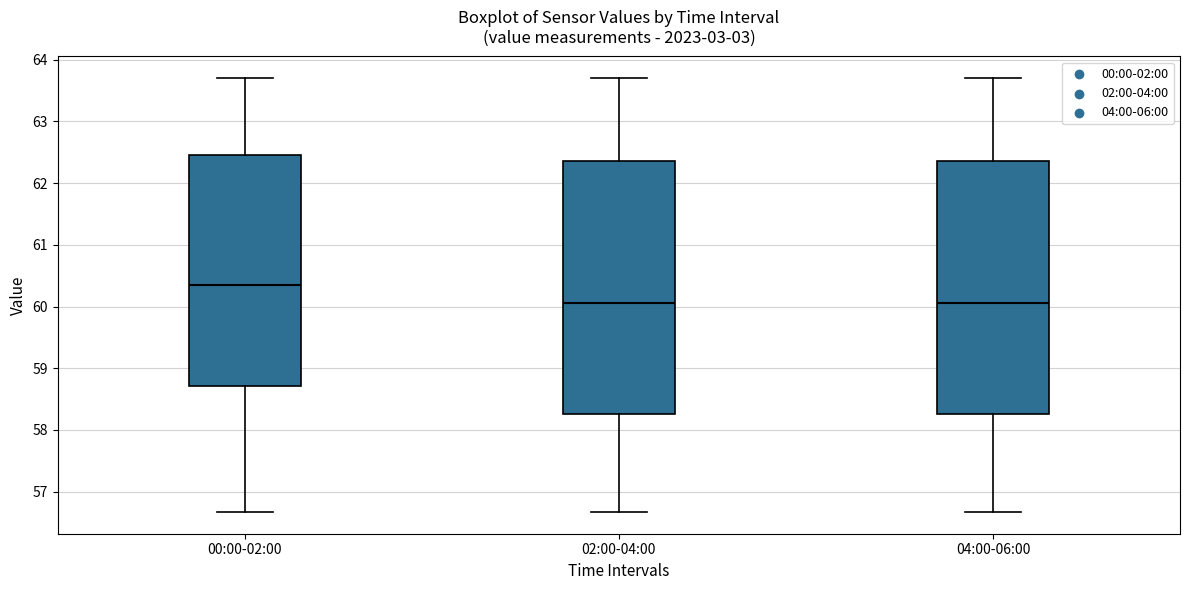

Reading left to right, read every box against the y-axis: the position of its median line, the range the box covers, and the ends of its whiskers. The values are not printed on the chart, so give them approximately, as read against the axis.

00:00-02:00: median 60.3, box 58.7 to 62.5, whiskers 56.7 to 63.7
02:00-04:00: median 60.1, box 58.3 to 62.4, whiskers 56.7 to 63.7
04:00-06:00: median 60.1, box 58.3 to 62.4, whiskers 56.7 to 63.7